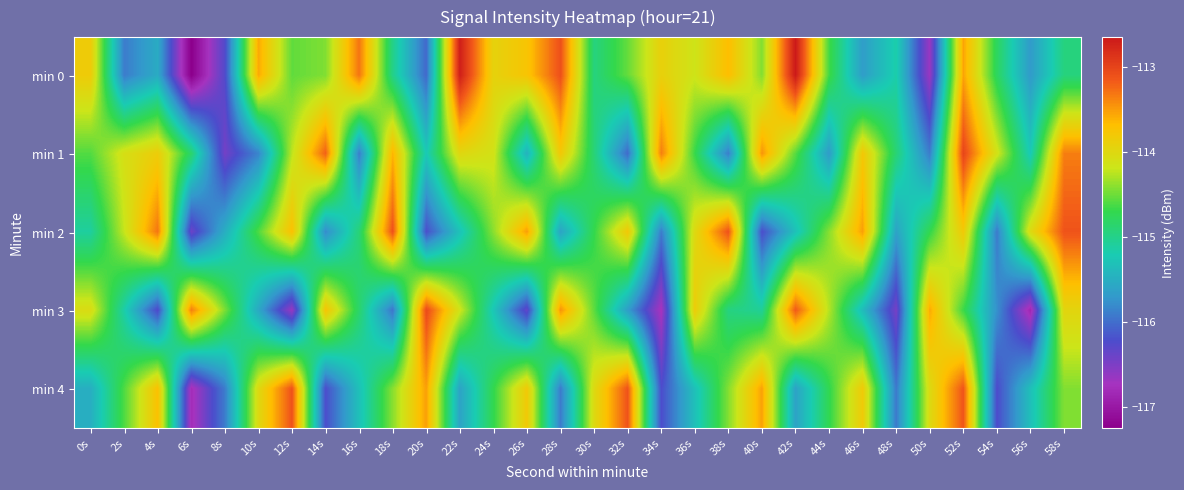

List the series in order of their peak value, lowest first.

min 4, min 2, min 3, min 1, min 0